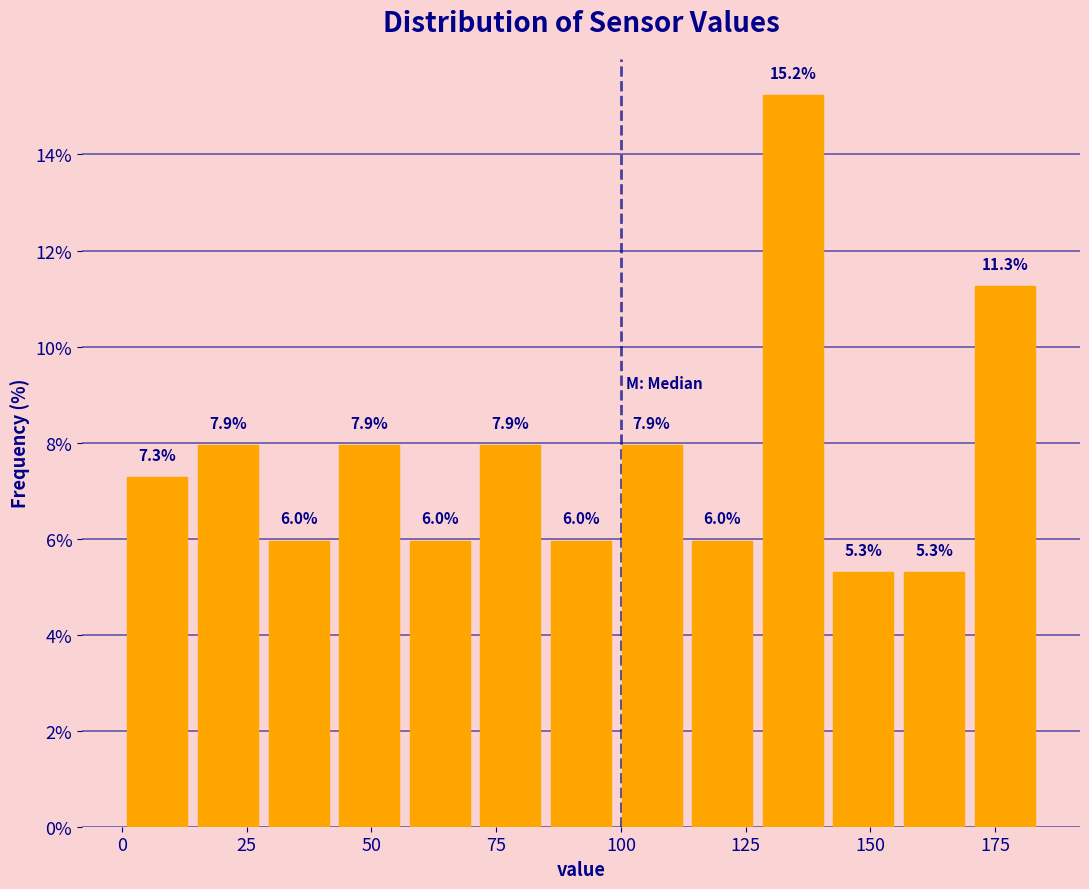

Read against the x-axis, roughly where is the centre of the tallest bar?

135